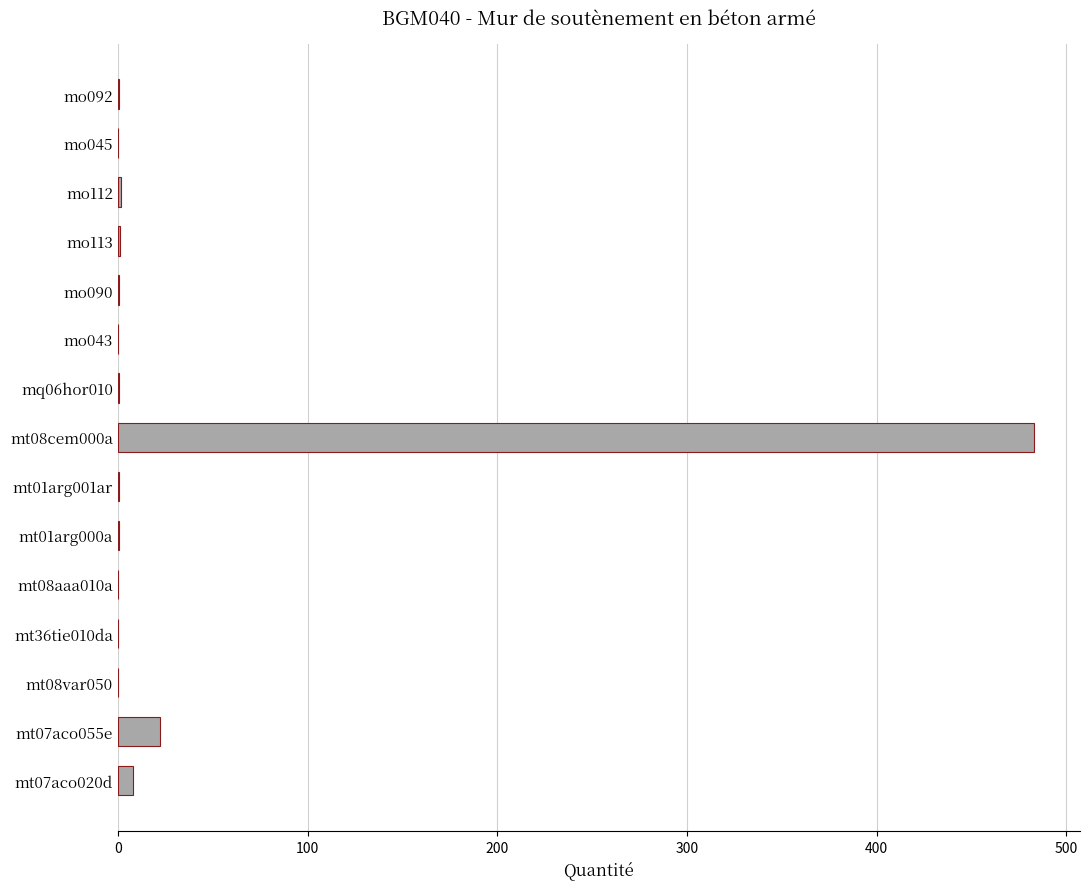

What is the sum of all values?

519.7